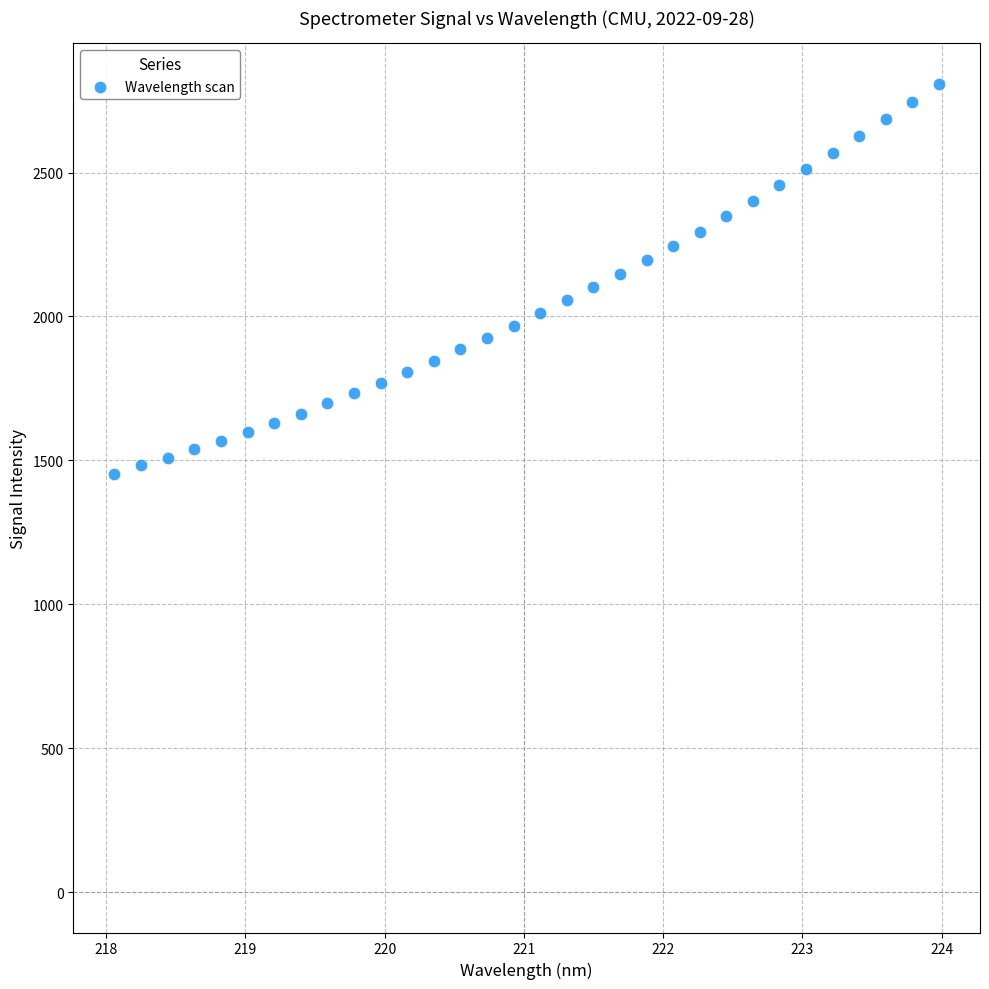

What is the range of X values (max minus min)?

5.9